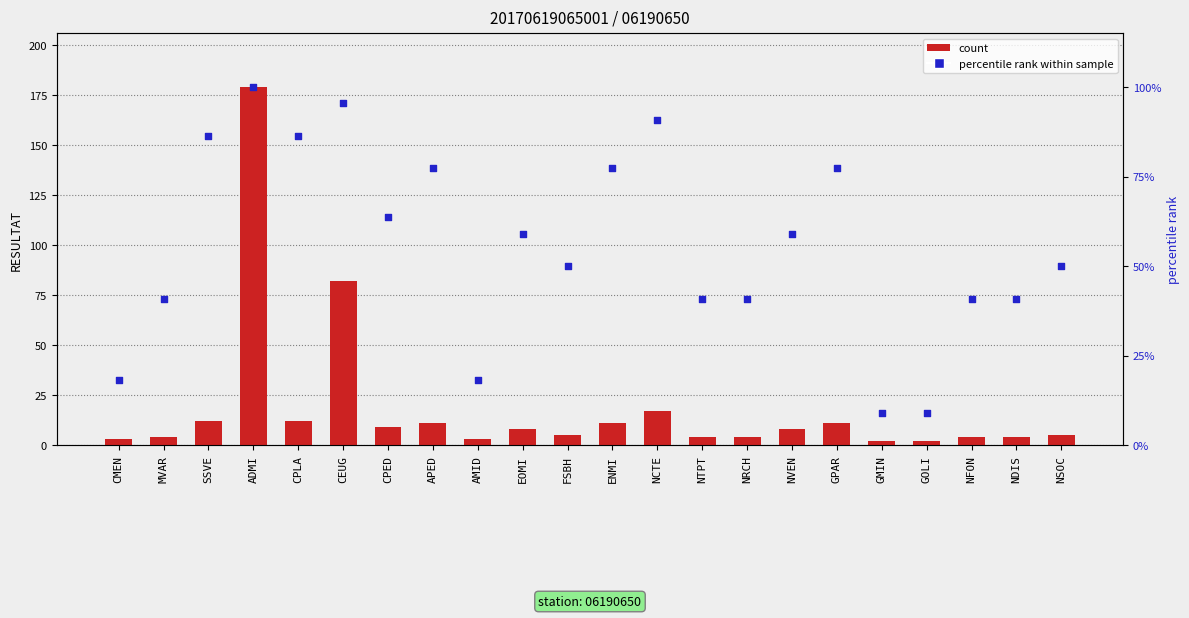

At how many categories does at least one series exceed 10?

22